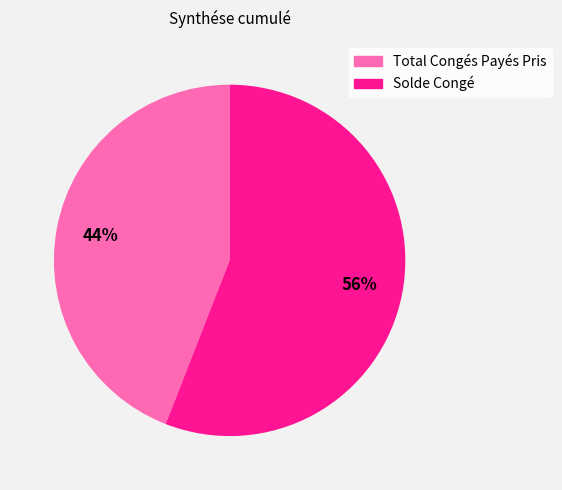

Which category accounts for the majority?

Solde Congé